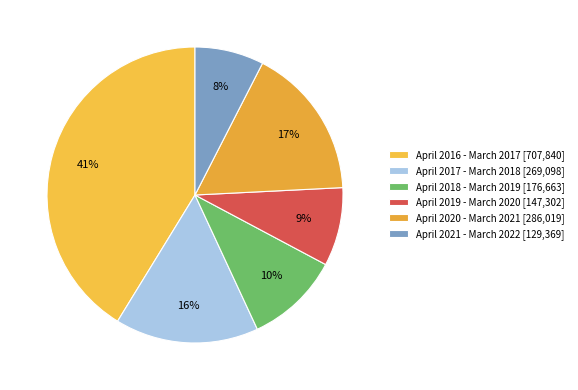

Which category has the biggest portion of the pie?

April 2016 - March 2017